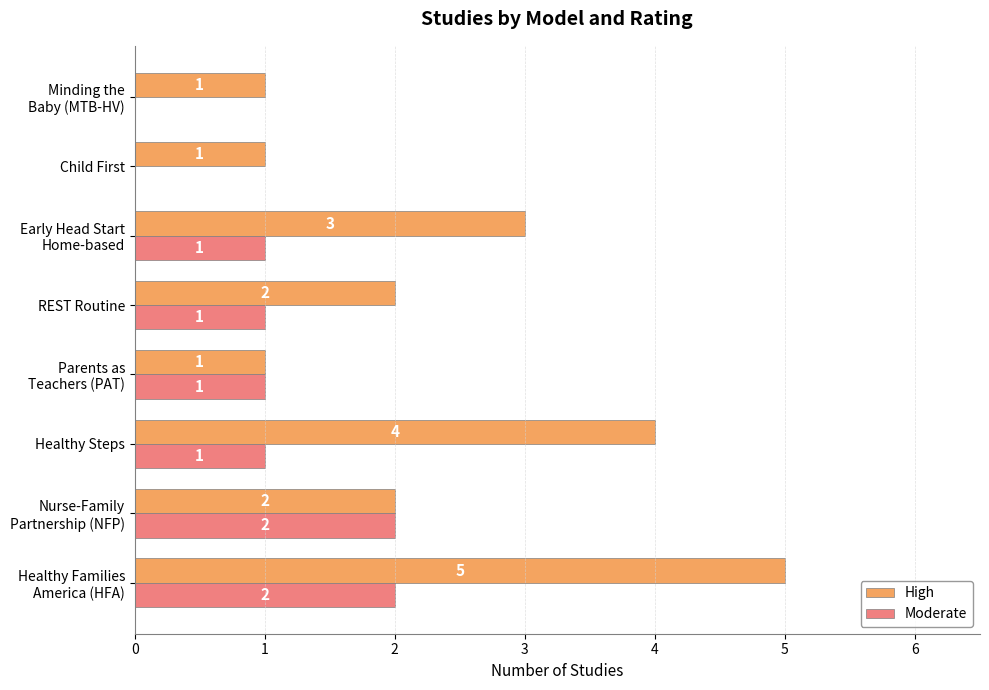

What is the sum of all Moderate values?

8